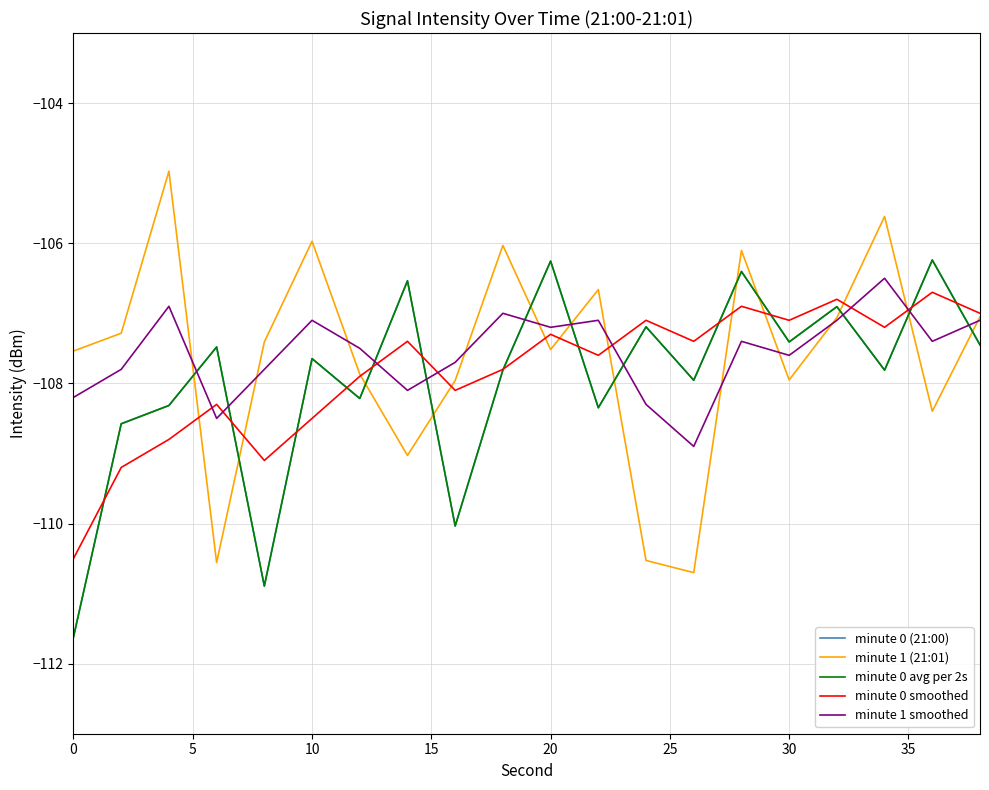

How many intersections are there between minute 0 avg per 2s and minute 1 smoothed?

10